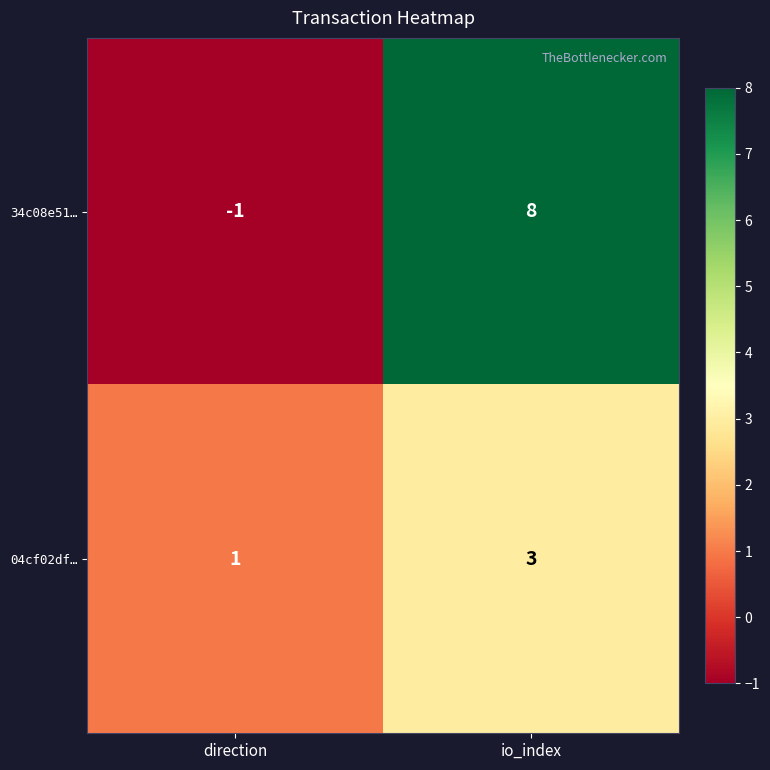

What is the minimum value shown in the chart?

-1